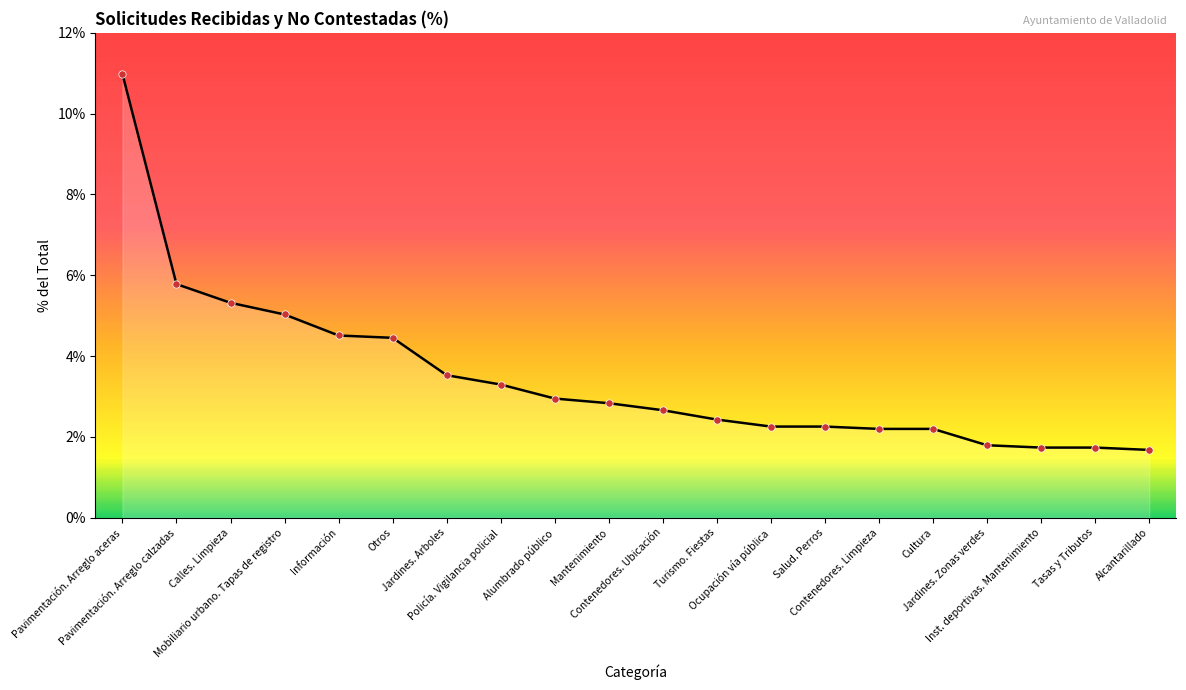

What is the change in value from Turismo. Fiestas to Cultura?

-0.2